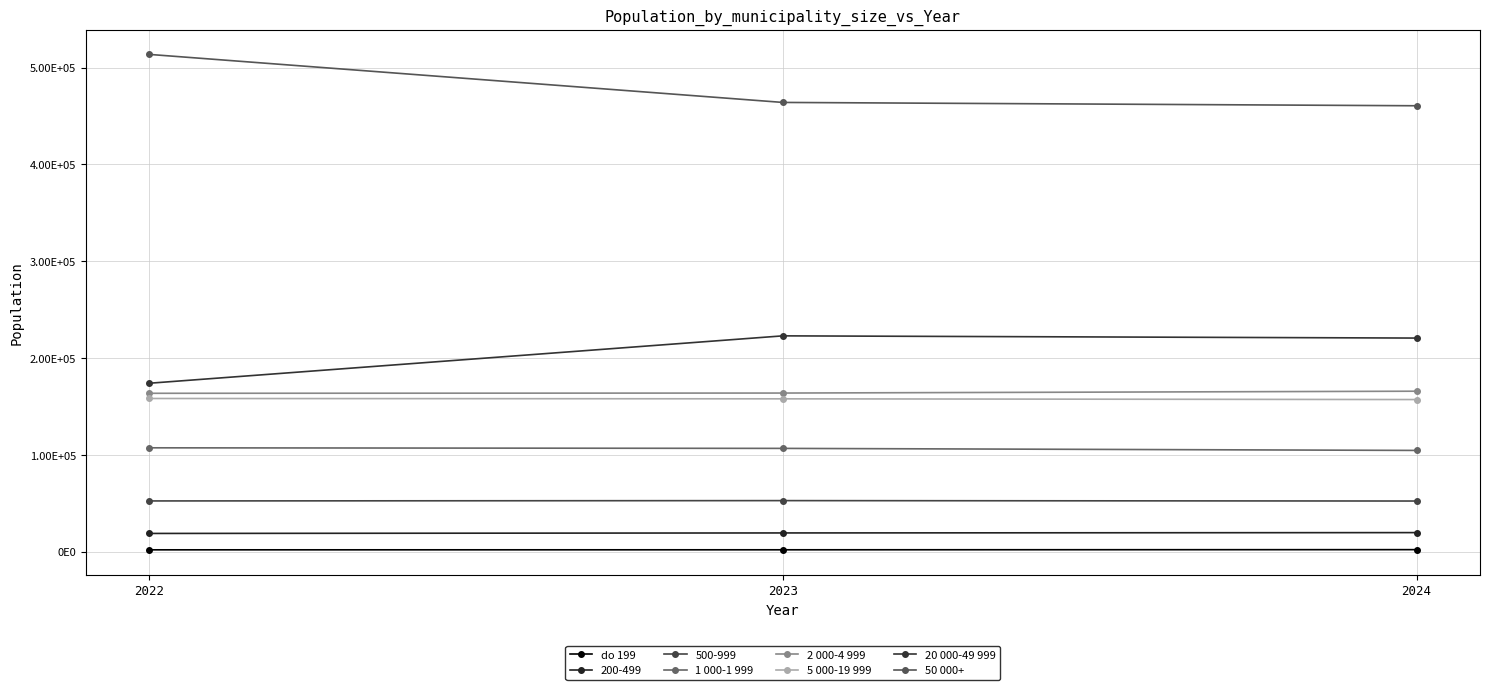

List the series in order of their peak value, highest first.

50 000+, 20 000-49 999, 2 000-4 999, 5 000-19 999, 1 000-1 999, 500-999, 200-499, do 199